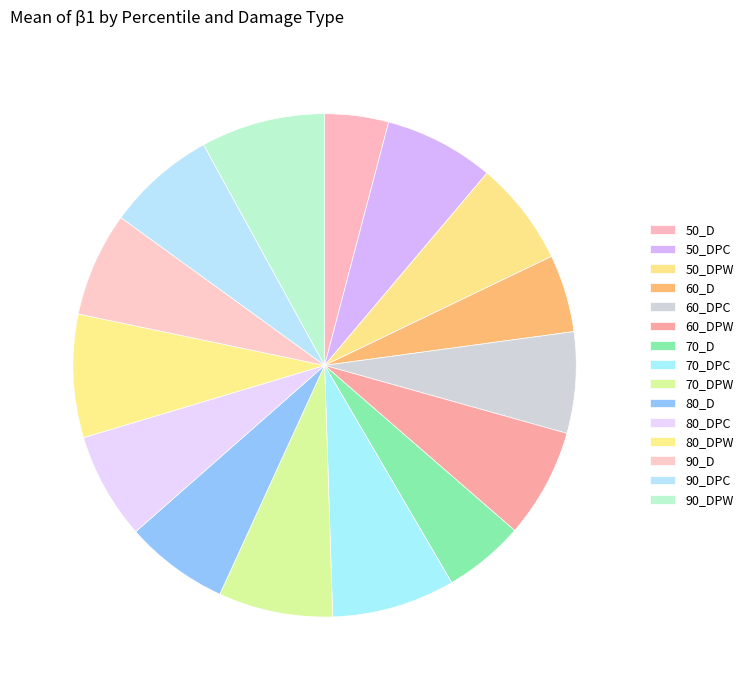

To the nearest percent, what is the combined percentage of 90_D and 50_DPW?

13%